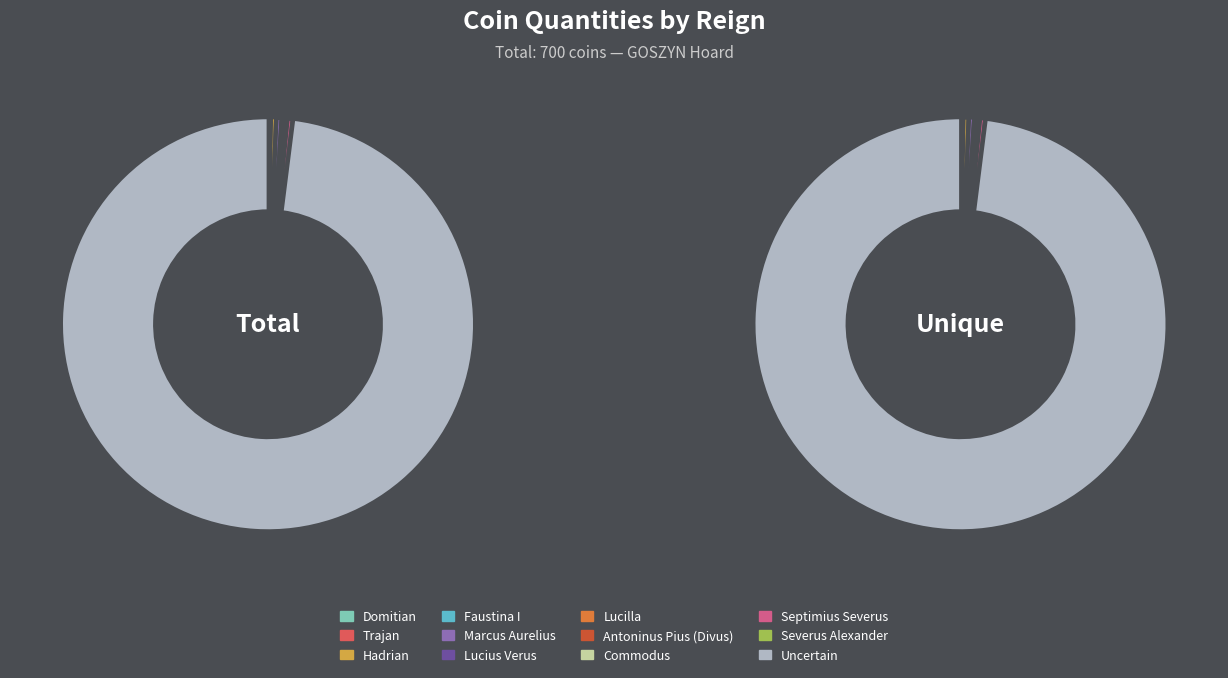

Rank the categories by value from lowest to highest.

Domitian, Trajan, Faustina I, Lucius Verus, Lucilla, Antoninus Pius (Divus), Commodus, Severus Alexander, Hadrian, Marcus Aurelius, Septimius Severus, Uncertain